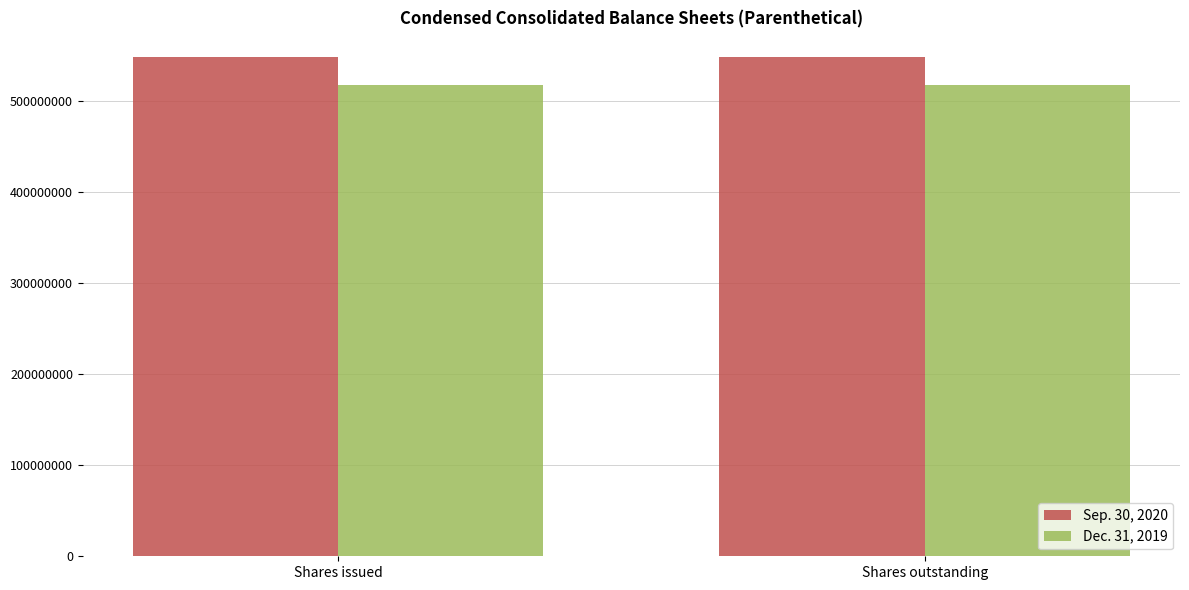

What is the approximate value of Sep. 30, 2020 at Shares issued?

547986424